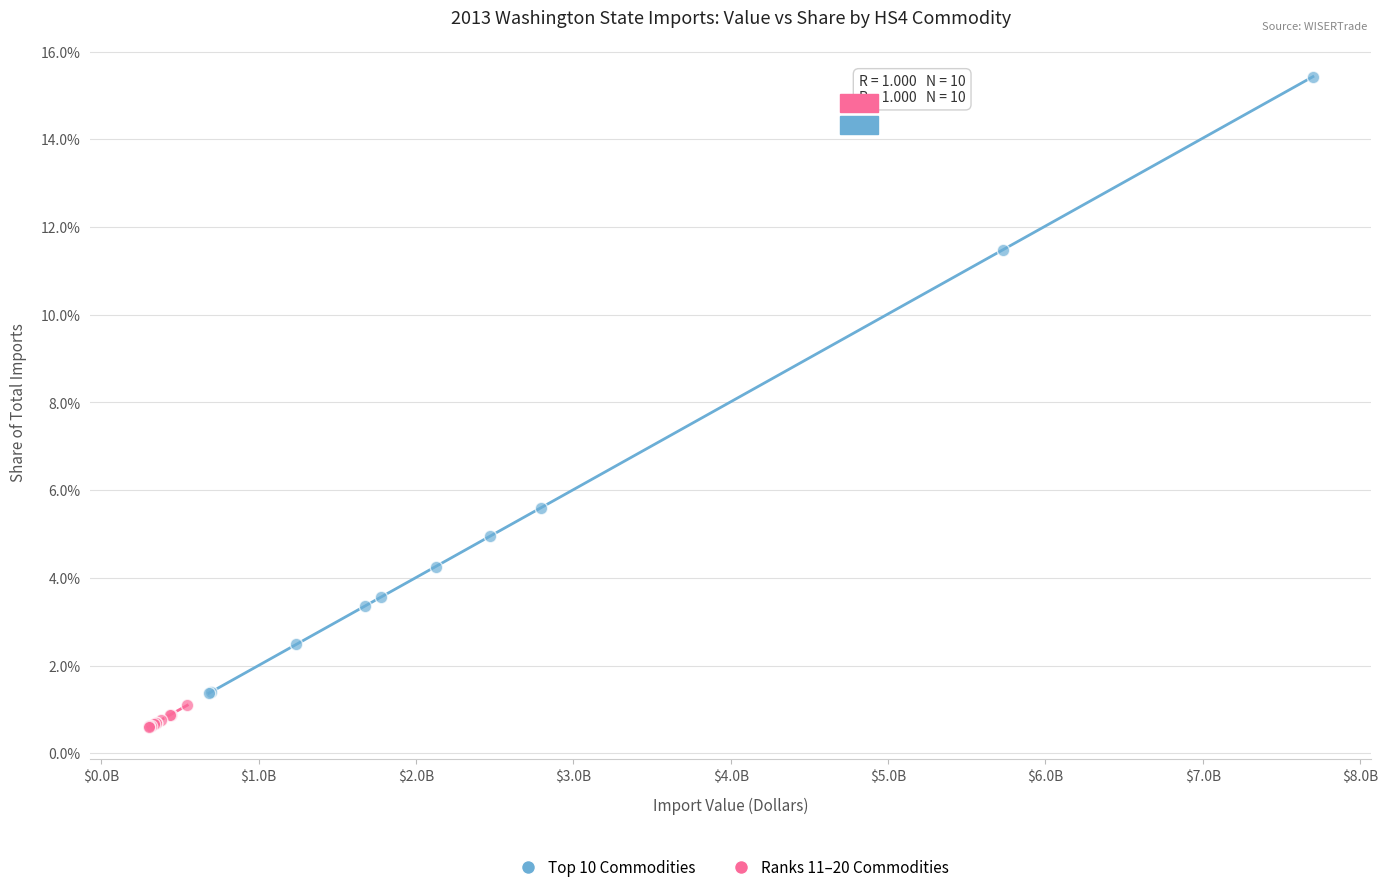

What are all the series names shown in the legend?

Top 10 Commodities, Ranks 11–20 Commodities